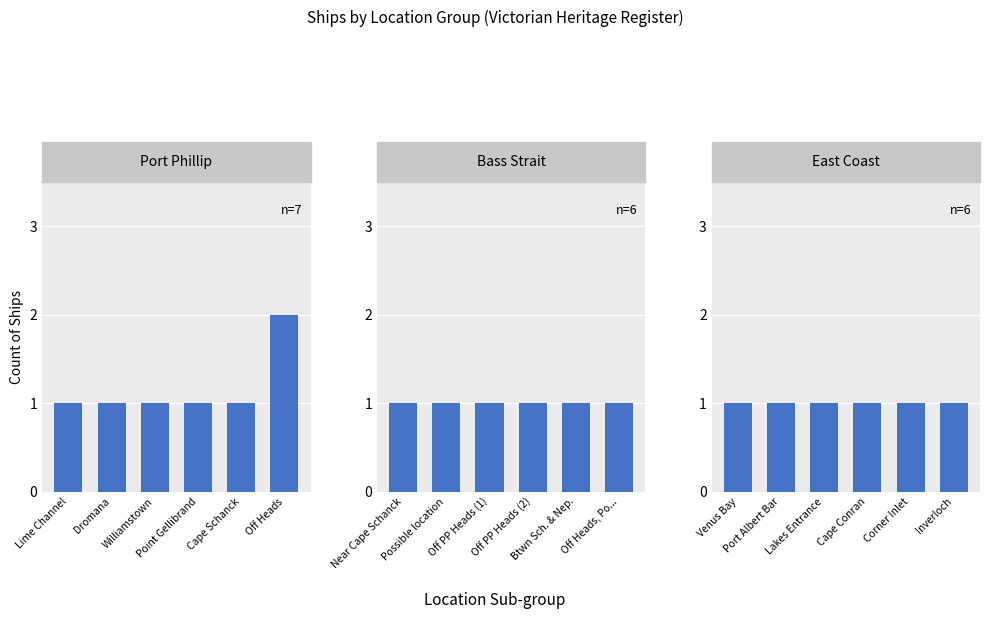

Is it true that Bass Strait equals 1 at Btwn Sch. & Nep.?

False